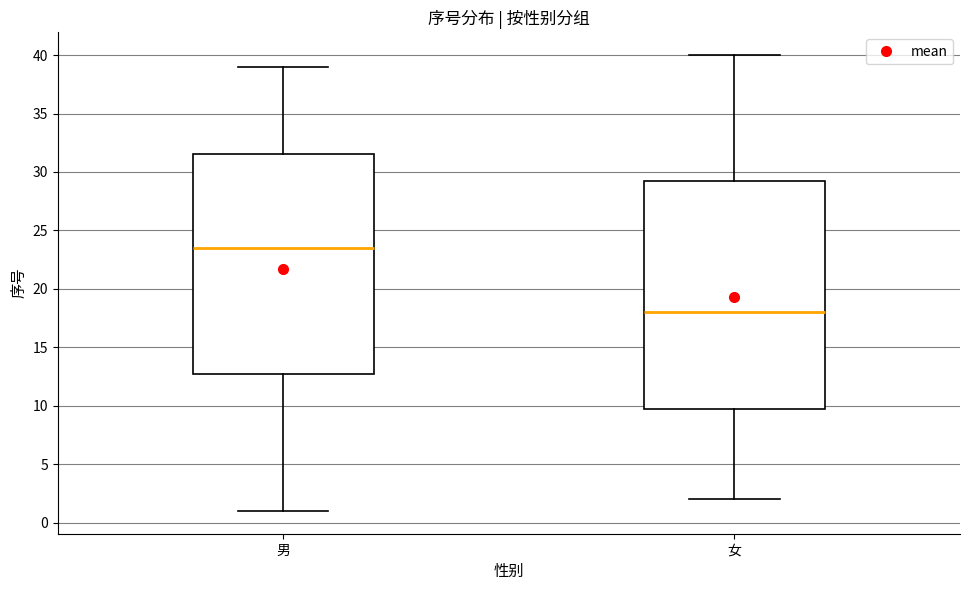

Reading left to right, transcribe this box plot: for each box, give where its median line is, the range the box spans, and where its two whiskers end, as read against the y-axis. The values are not printed on the chart, so give them approximately, as read against the axis.

男: median 23.5, box 13.0 to 31.5, whiskers 1.0 to 39.0
女: median 18.0, box 10.0 to 29.5, whiskers 2.0 to 40.0